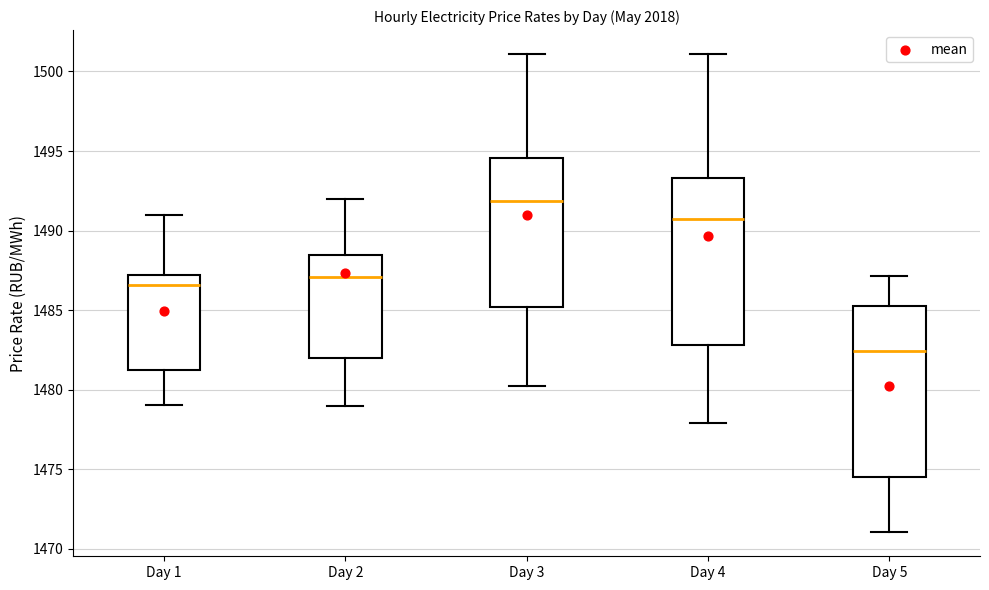

Which box has the lowest median line?

Day 5